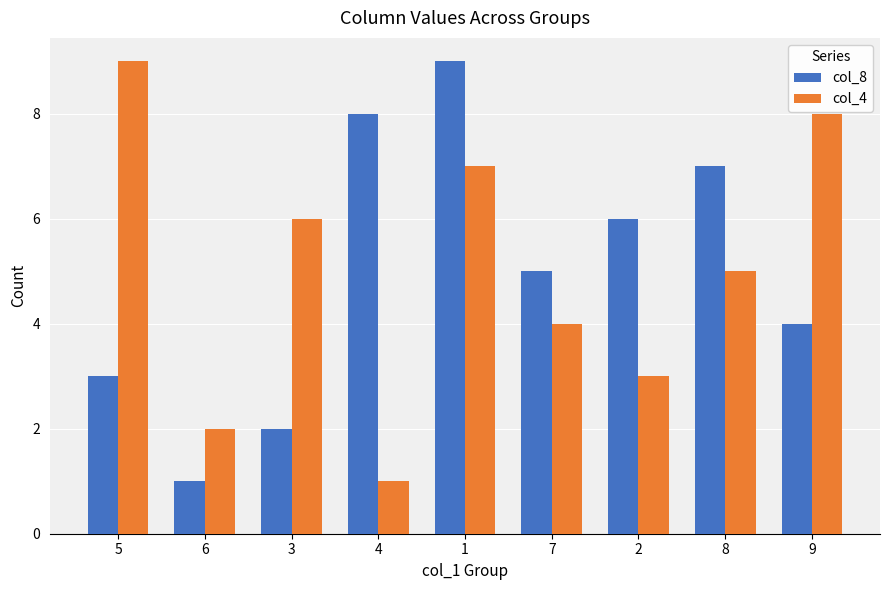

Which series changed the most between 4 and 8?

col_4